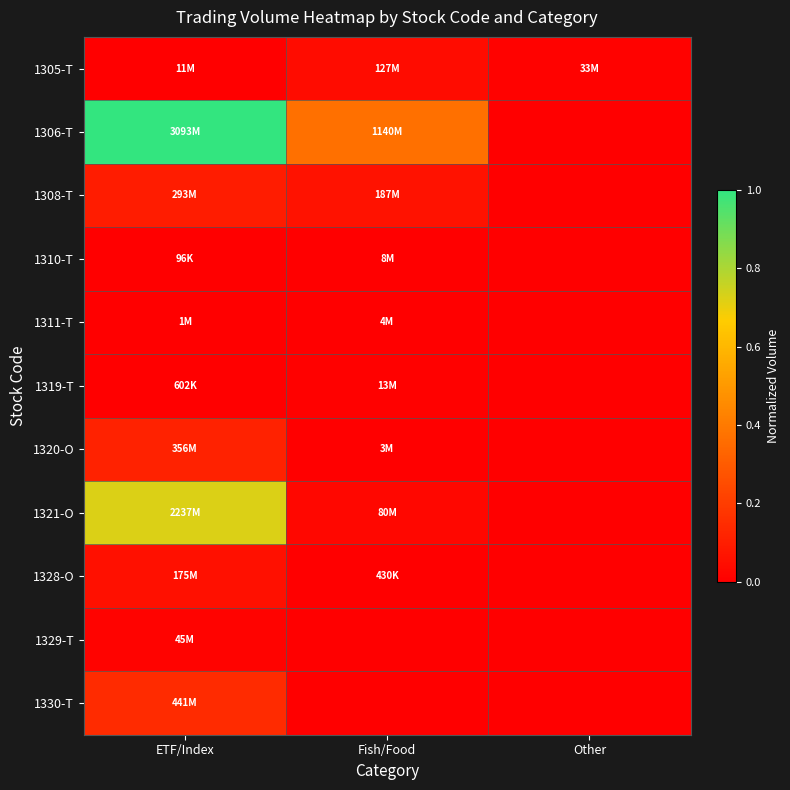

Reading left to right, transcribe all the data shown in this chart.

1305-T: ETF/Index=0.0	Fish/Food=0.0	Other=0.0
1306-T: ETF/Index=1.0	Fish/Food=0.4	Other=0.0
1308-T: ETF/Index=0.1	Fish/Food=0.1	Other=0.0
1310-T: ETF/Index=0.0	Fish/Food=0.0	Other=0.0
1311-T: ETF/Index=0.0	Fish/Food=0.0	Other=0.0
1319-T: ETF/Index=0.0	Fish/Food=0.0	Other=0.0
1320-O: ETF/Index=0.1	Fish/Food=0.0	Other=0.0
1321-O: ETF/Index=0.7	Fish/Food=0.0	Other=0.0
1328-O: ETF/Index=0.1	Fish/Food=0.0	Other=0.0
1329-T: ETF/Index=0.0	Fish/Food=0.0	Other=0.0
1330-T: ETF/Index=0.1	Fish/Food=0.0	Other=0.0